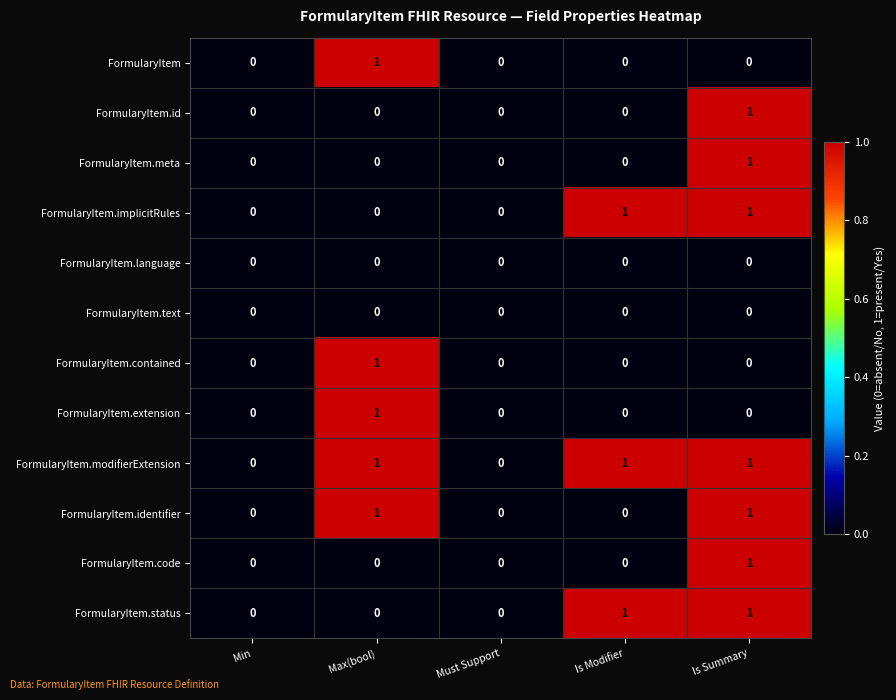

Which series has the largest total across all categories?

FormularyItem.modifierExtension